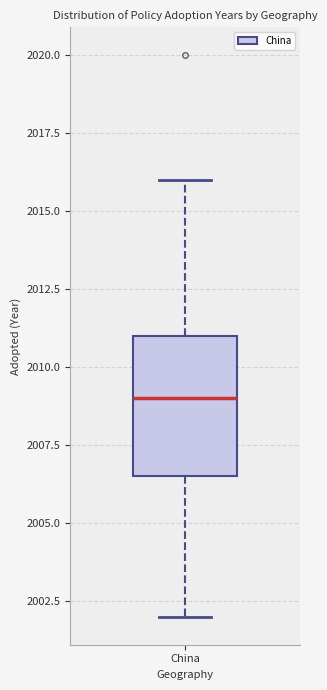

Transcribe this box plot: give where the median line is, the range the box spans, and where the two whiskers end, as read against the y-axis. The values are not printed on the chart, so give them approximately, as read against the axis.

median 2009.0, box 2006.5 to 2011.0, whiskers 2002.0 to 2016.0